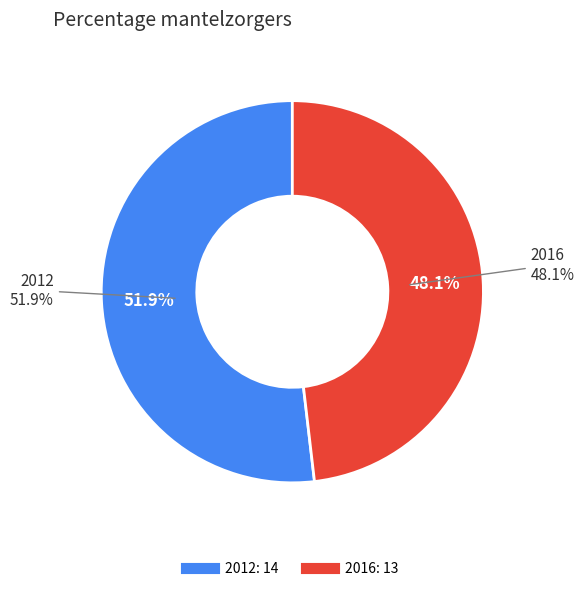

To the nearest percent, what is the combined percentage of 2016 and 2012?

100%